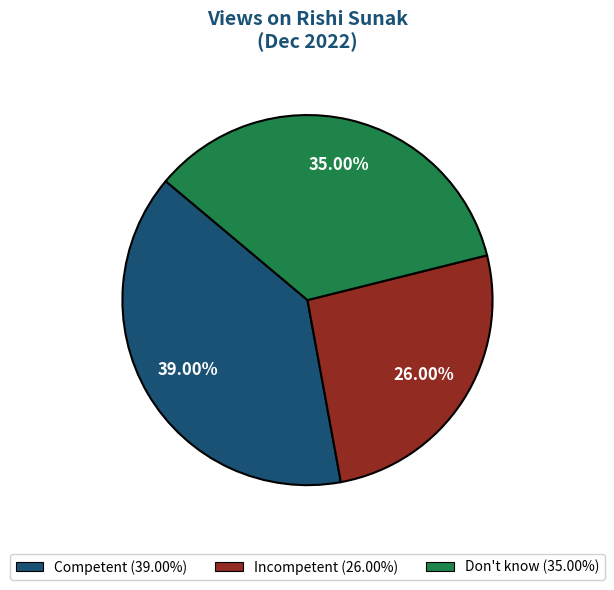

To the nearest percent, what is the difference between the Competent and Don't know slice percentages?

4%